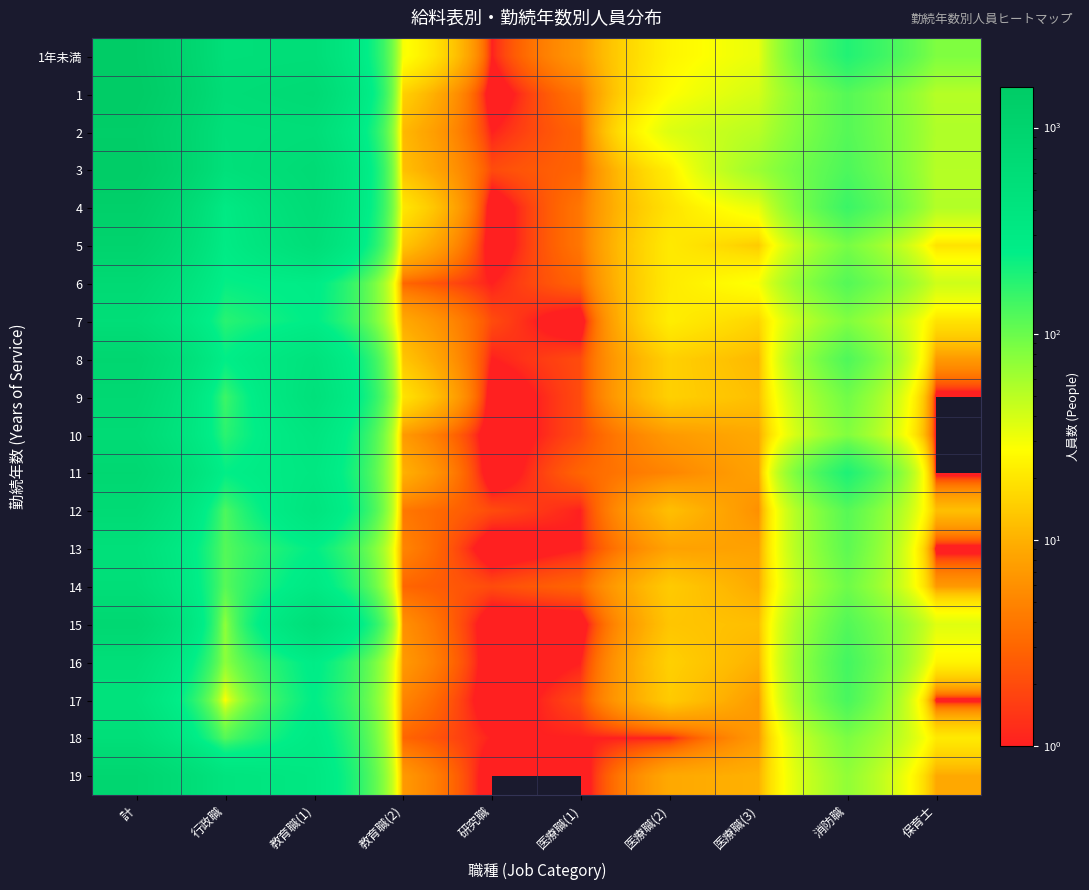

Which has a higher value, 保育士 or 行政職?

行政職